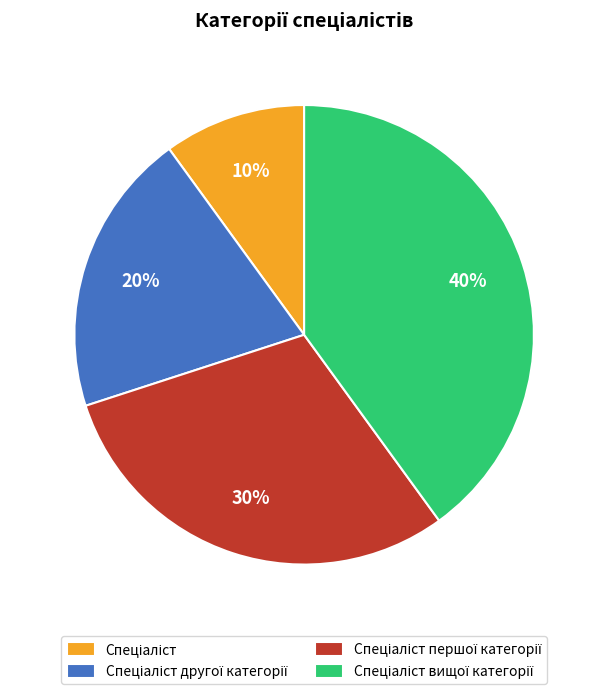

Is there a majority slice in this chart?

No